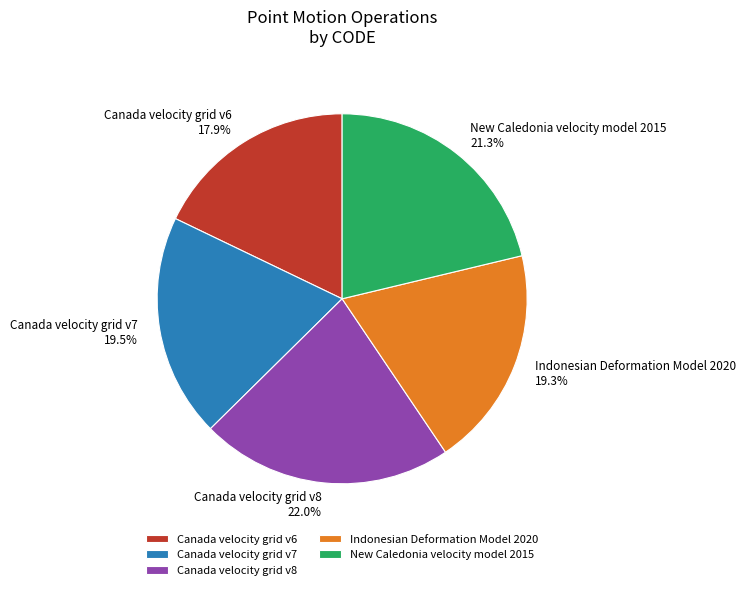

Which has a higher value, Canada velocity grid v6 or Indonesian Deformation Model 2020?

Indonesian Deformation Model 2020